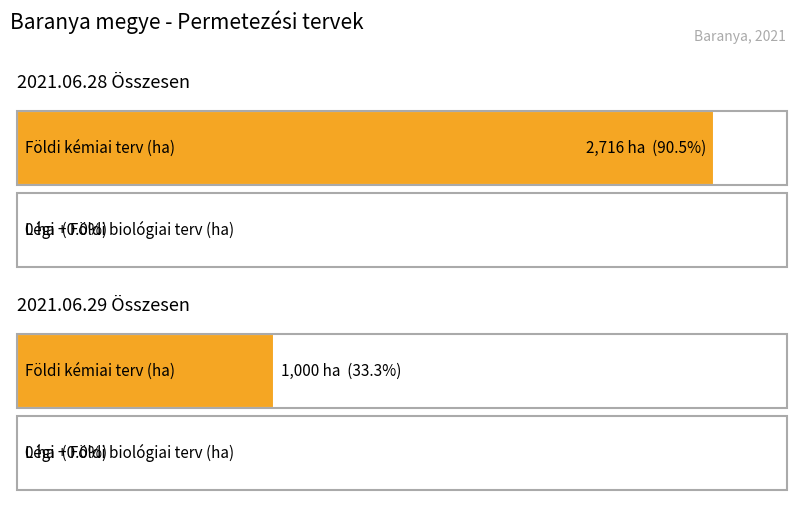

True or false: Földi biológiai terv (ha) has a value of 0 at 2021.06.28 Összesen.

True